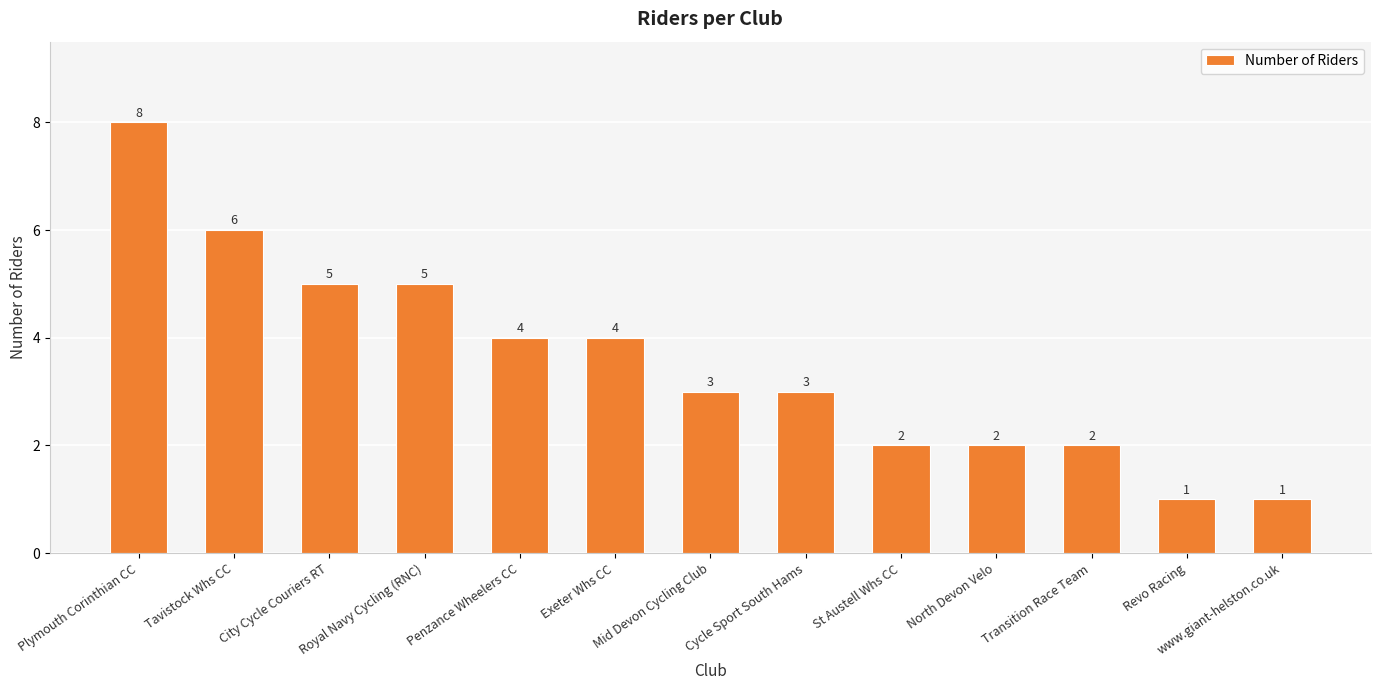

Which has a higher value, Cycle Sport South Hams or City Cycle Couriers RT?

City Cycle Couriers RT